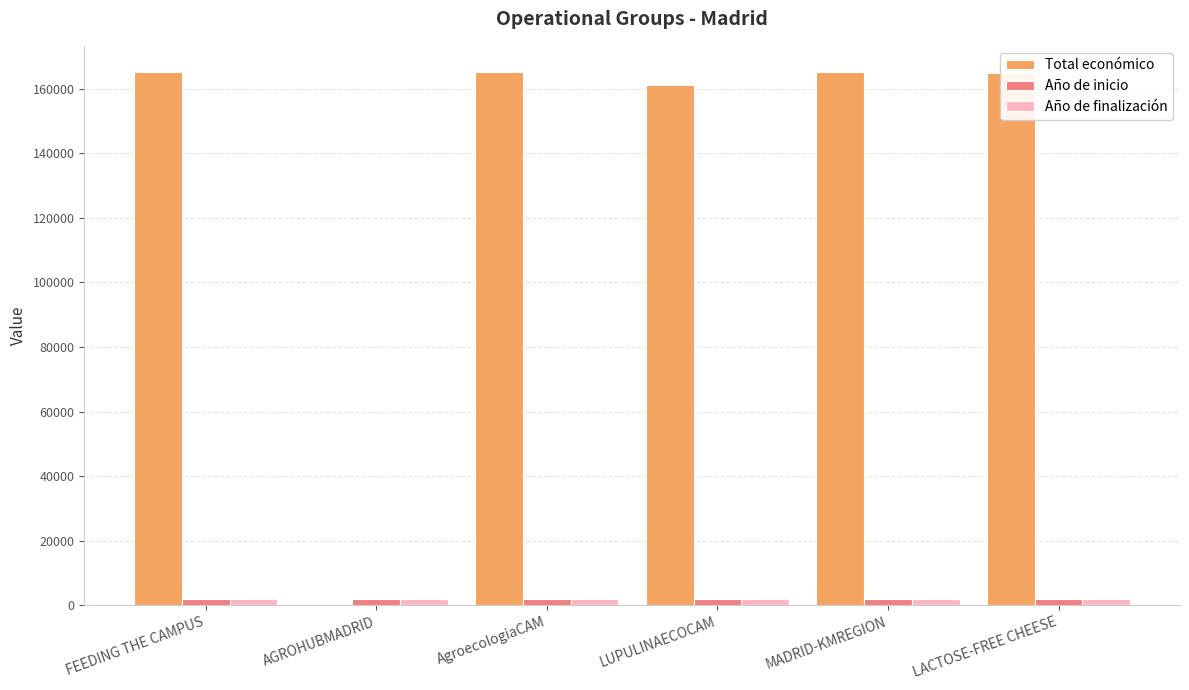

The value of Total económico at MADRID-KMREGION is 94301. True or false?

False